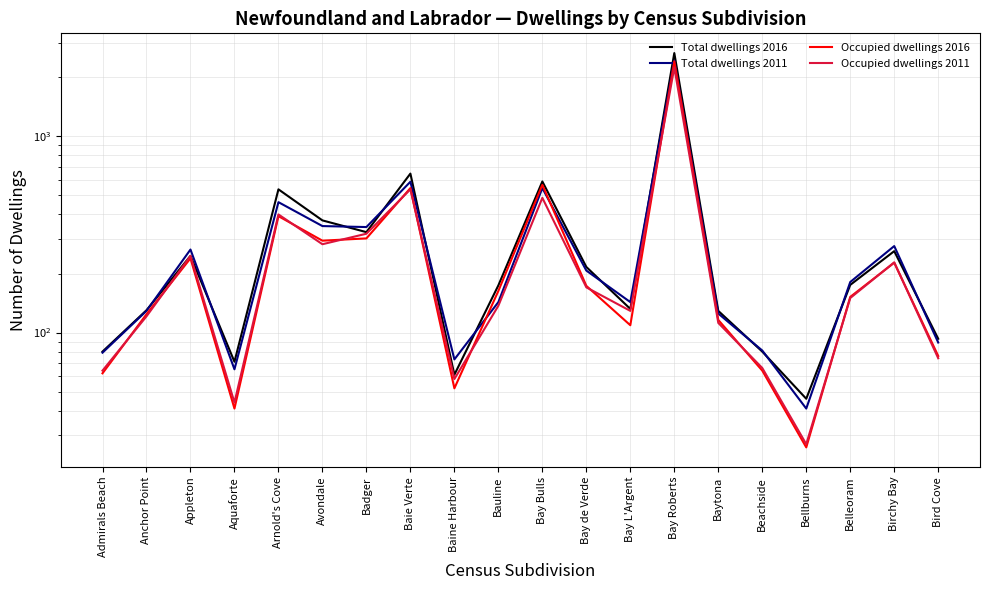

What is the total value across all series at Bay Roberts?

9749